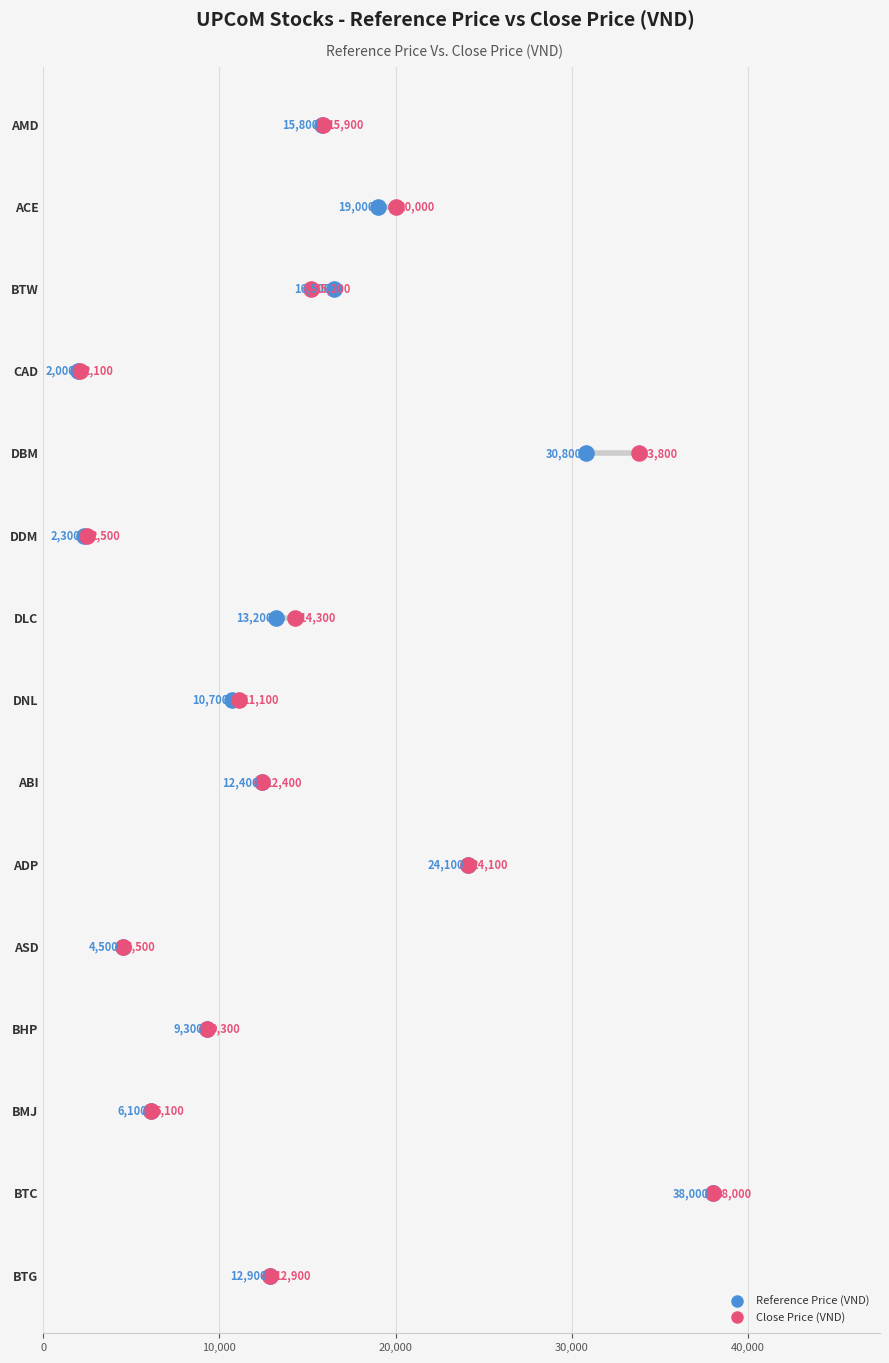

Which series has the largest Y range (max minus min)?

Reference Price (VND)